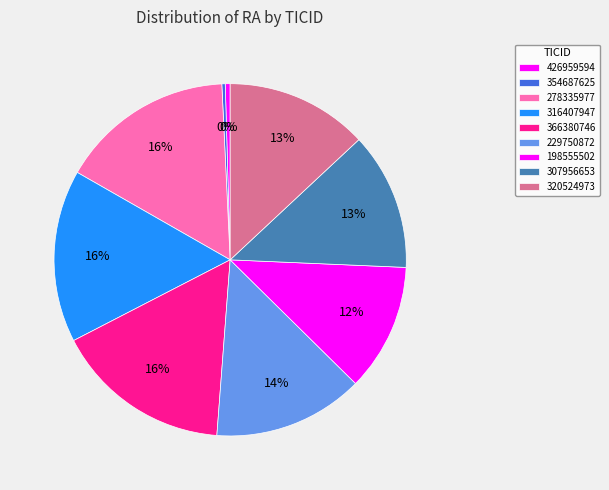

What percentage do 316407947 and 366380746 together represent?

32.1%